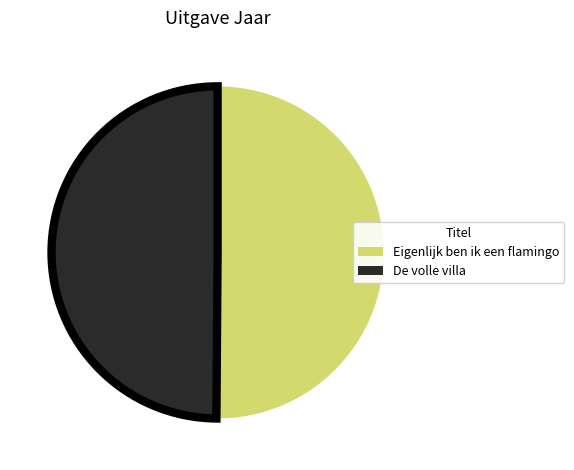

Do De volle villa and Eigenlijk ben ik een flamingo together represent more than half of the pie?

Yes